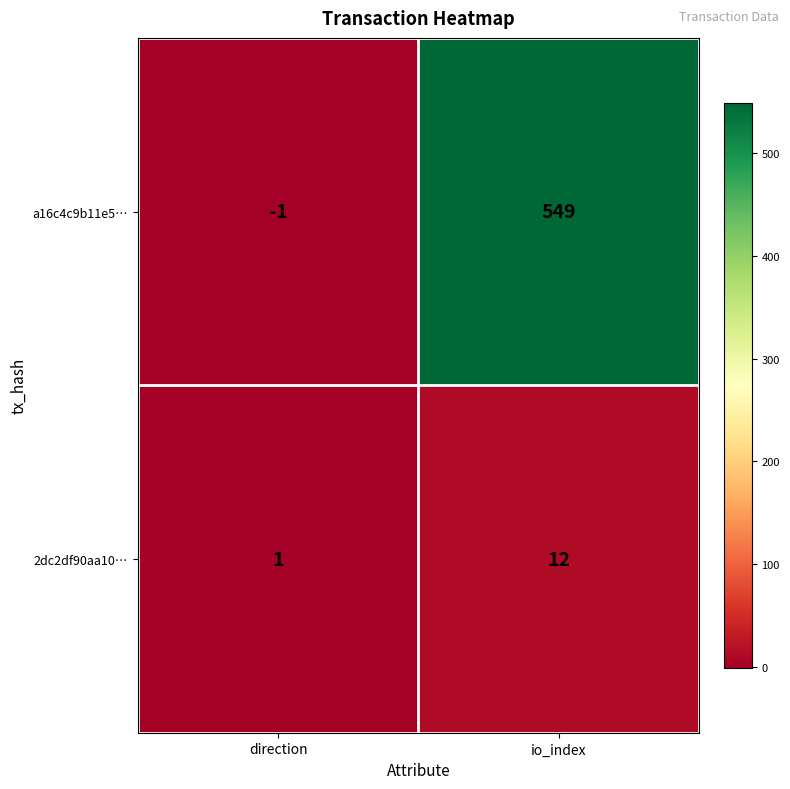

Which series has the largest total across all categories?

a16c4c9b11e5…